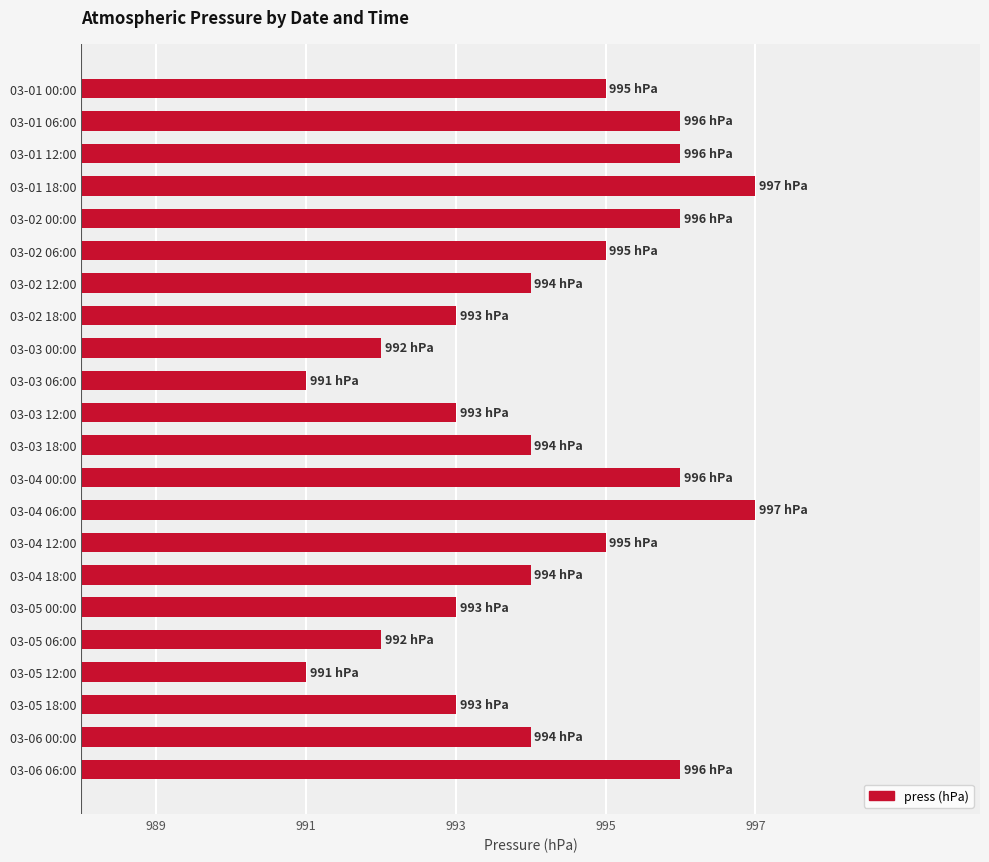

What is the smallest value displayed?

991